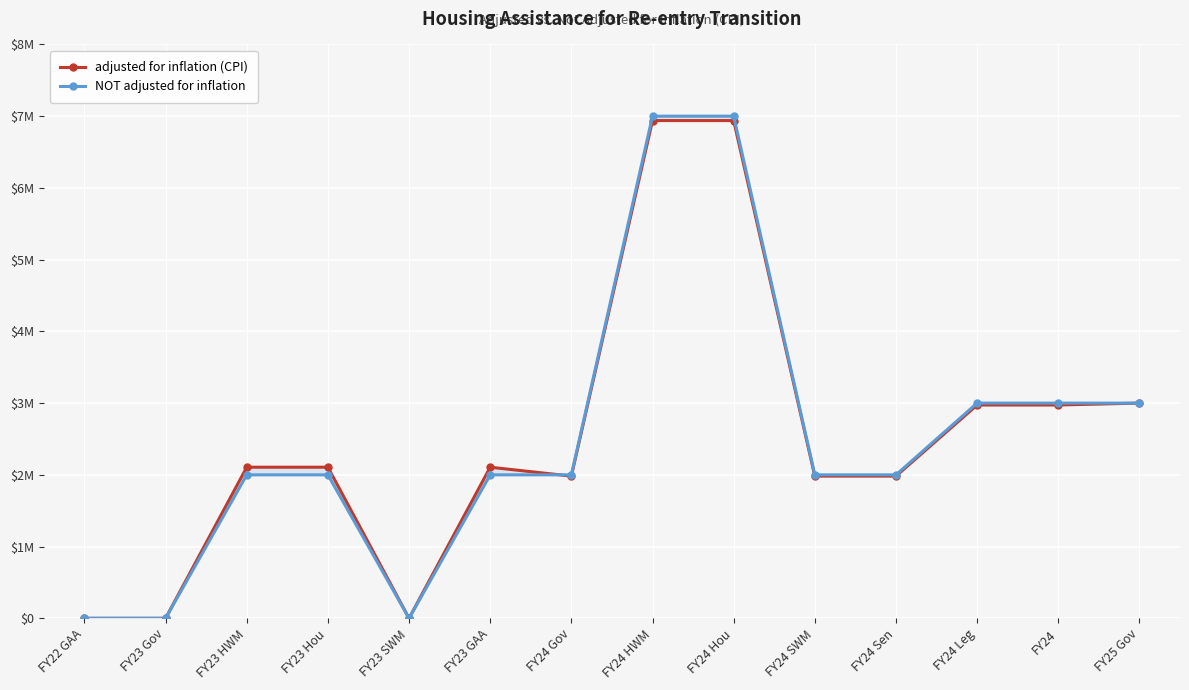

How many data points in NOT adjusted for inflation are above 2000000?

5